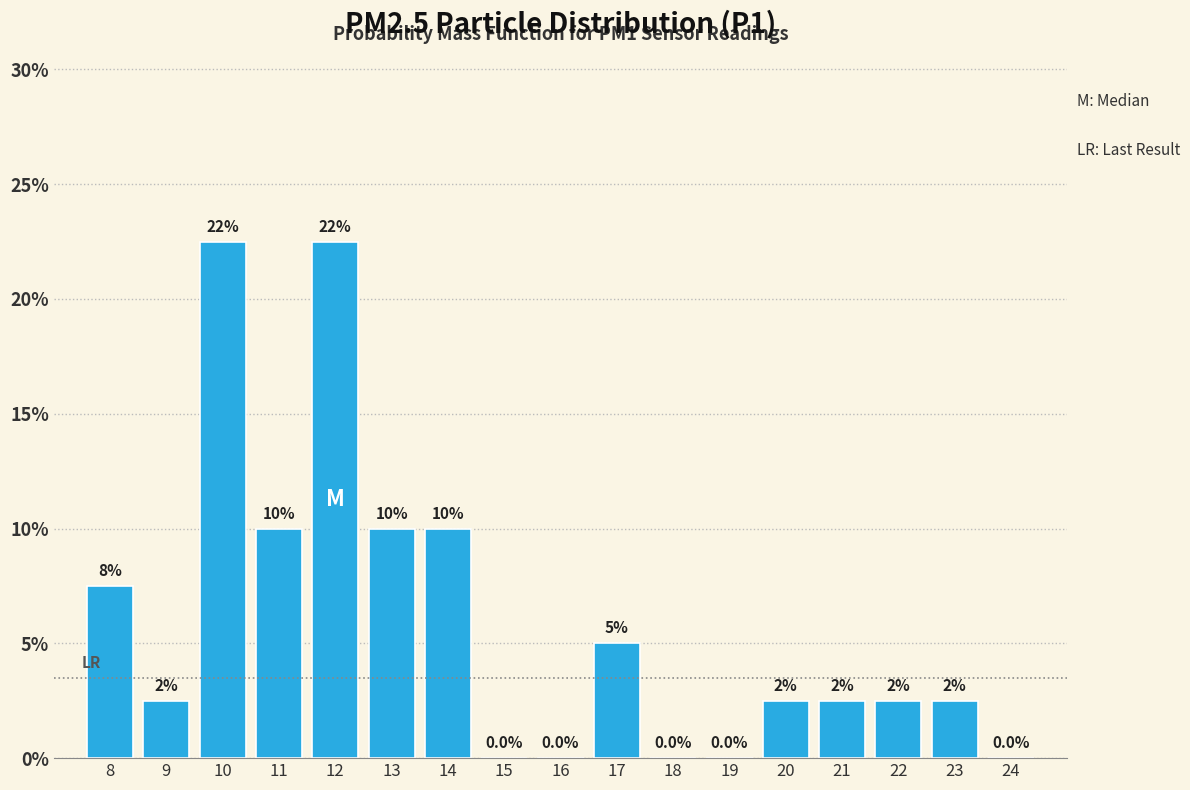

Reading left to right, list all the values displayed in this chart.

8=7.5	9=2.5	10=22.5	11=10.0	12=22.5	13=10.0	14=10.0	15=0.0	16=0.0	17=5.0	18=0.0	19=0.0	20=2.5	21=2.5	22=2.5	23=2.5	24=0.0